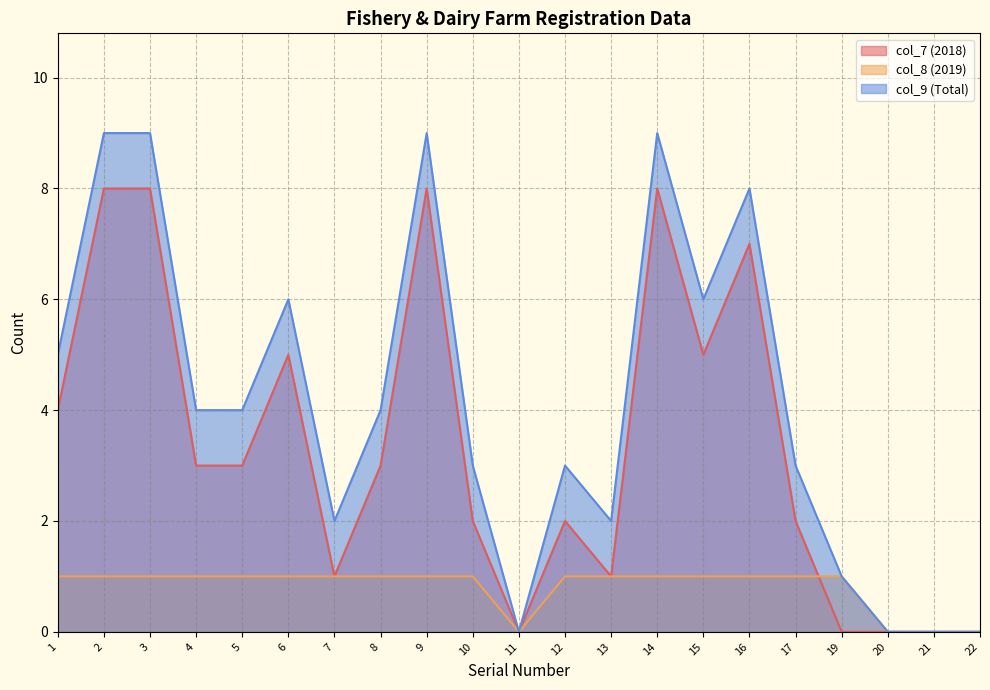

Does the chart display data point markers on the line(s)?

No